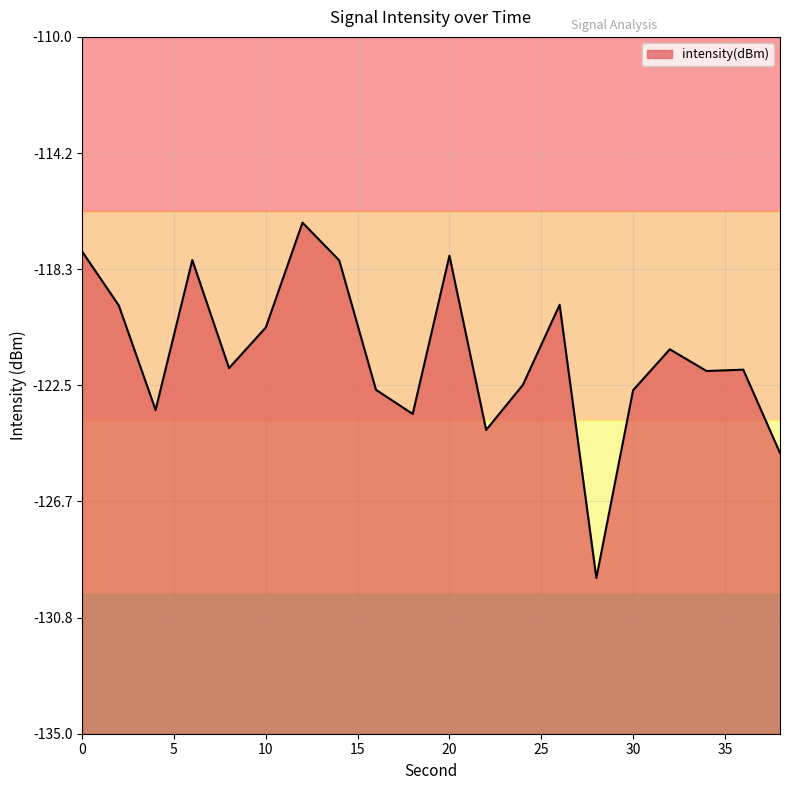

Reading right to left, extract all data points from this chart.

38=-124.9	36=-121.9	34=-122.0	32=-121.2	30=-122.7	28=-129.4	26=-119.6	24=-122.5	22=-124.1	20=-117.9	18=-123.5	16=-122.7	14=-118.0	12=-116.7	10=-120.4	8=-121.9	6=-118.0	4=-123.4	2=-119.6	0=-117.7